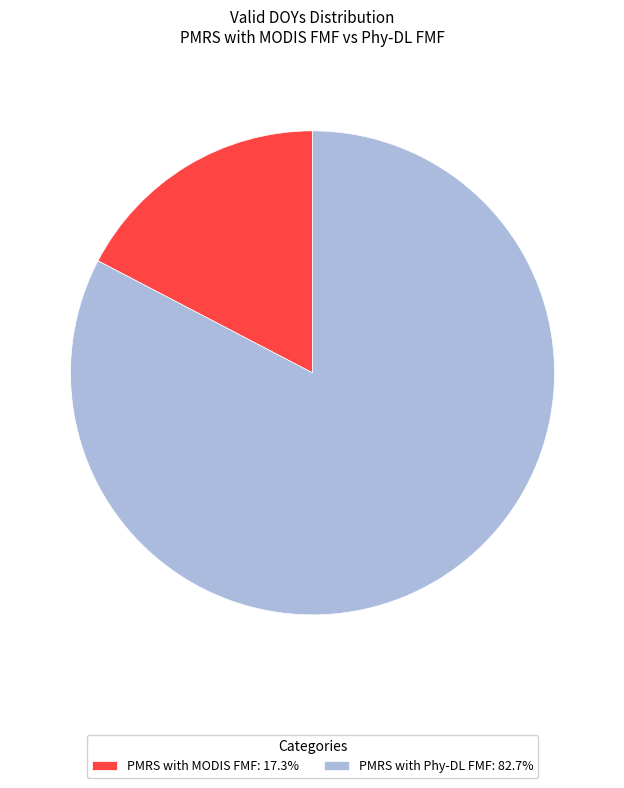

Is the sum of PMRS with MODIS FMF: 17.3% and PMRS with Phy-DL FMF: 82.7% greater than half?

Yes